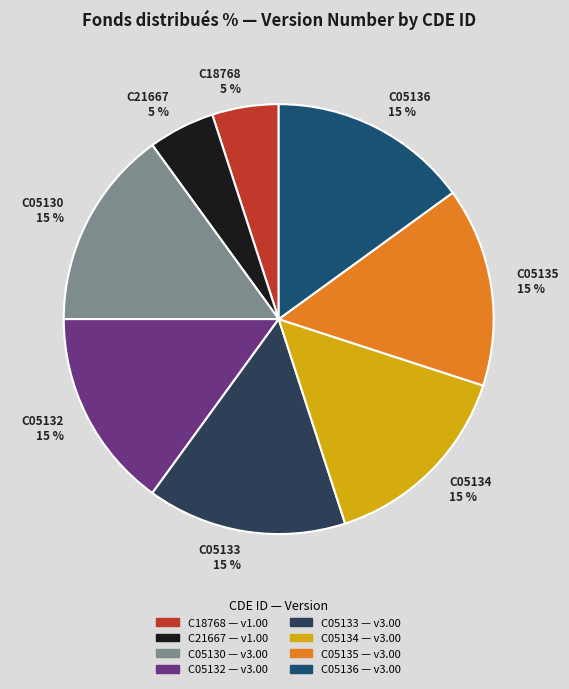

The C05135 slice represents 15% of the pie. True or false?

True